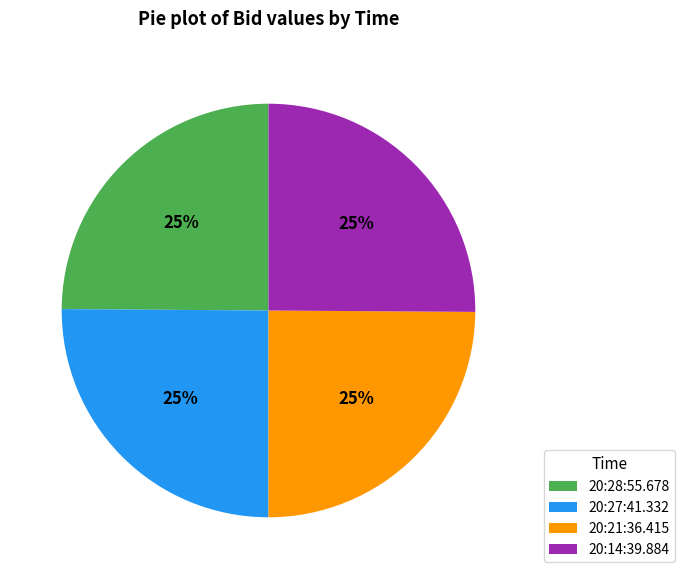

Approximately how many times larger is the value at 20:14:39.884 compared to 20:28:55.678?

1.0